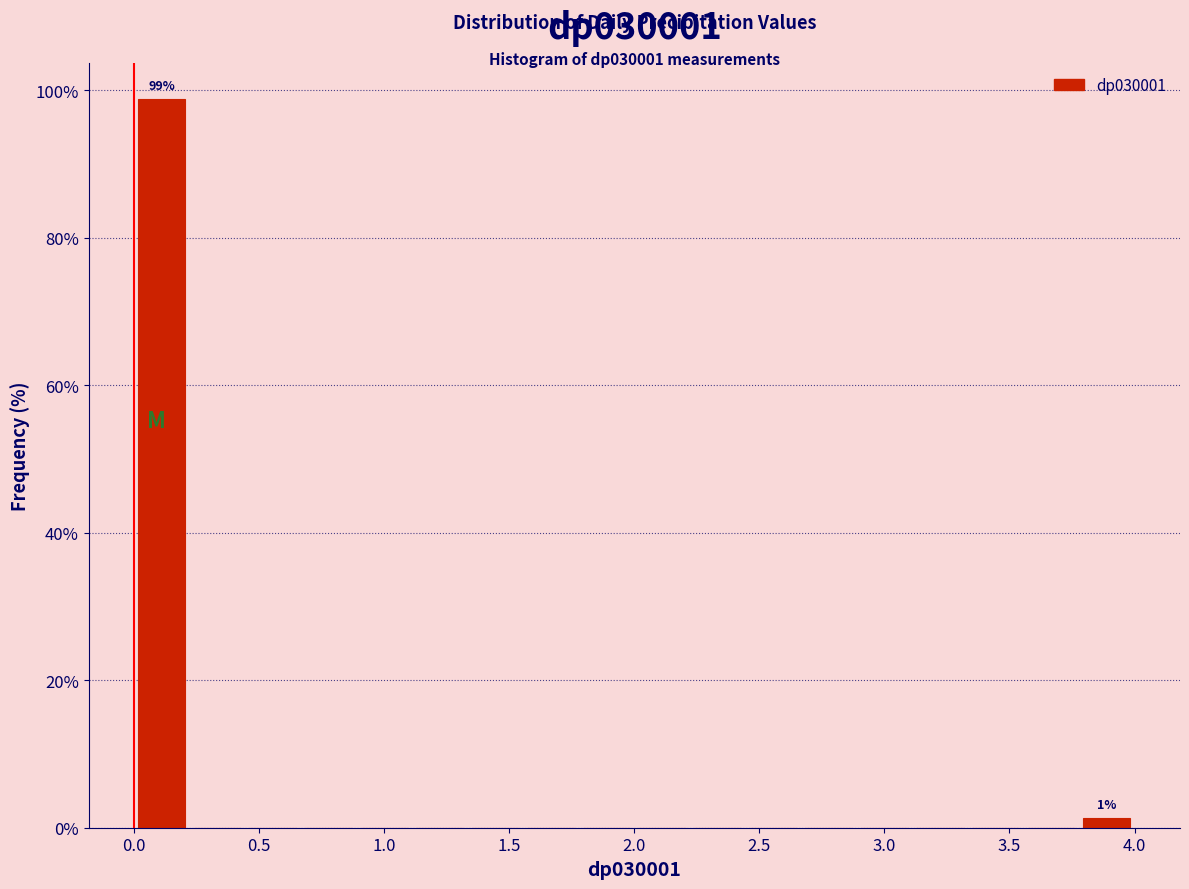

Which range on the x-axis has the tallest bar?

0.00 to 0.20